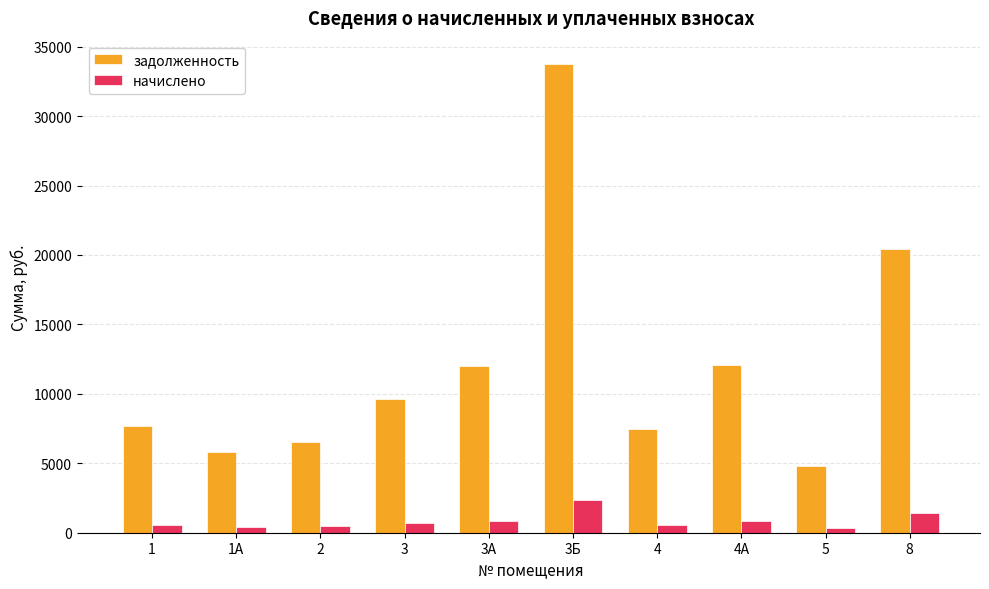

How many groups of bars are there?

10